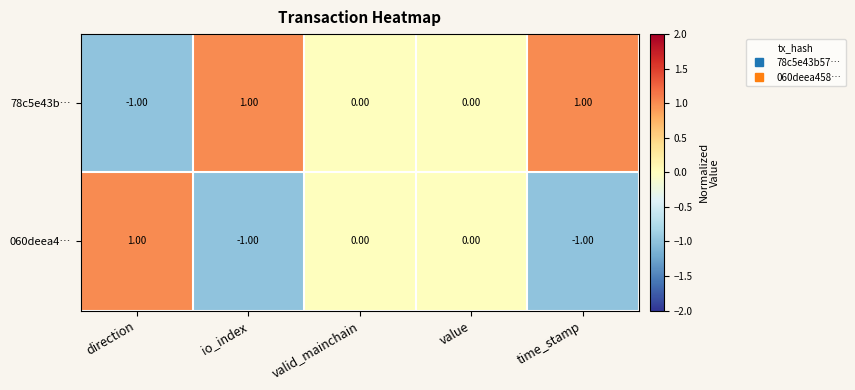

Is the value of 78c5e43b… at direction greater than the value of 060deea4… at valid_mainchain?

No